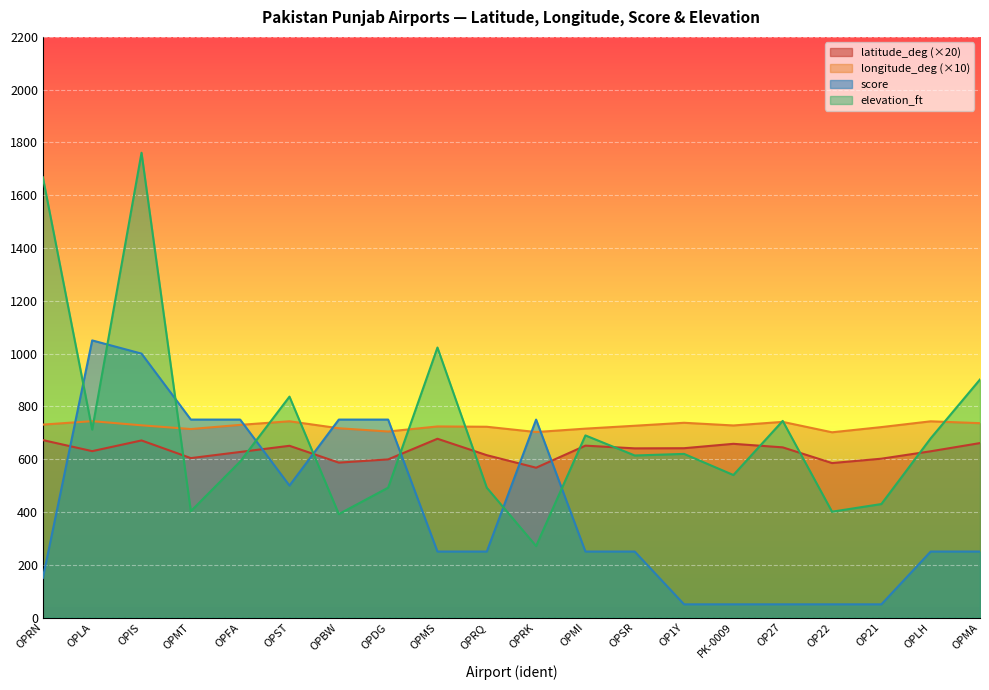

Which series changed the most between OPDG and OPSR?

score